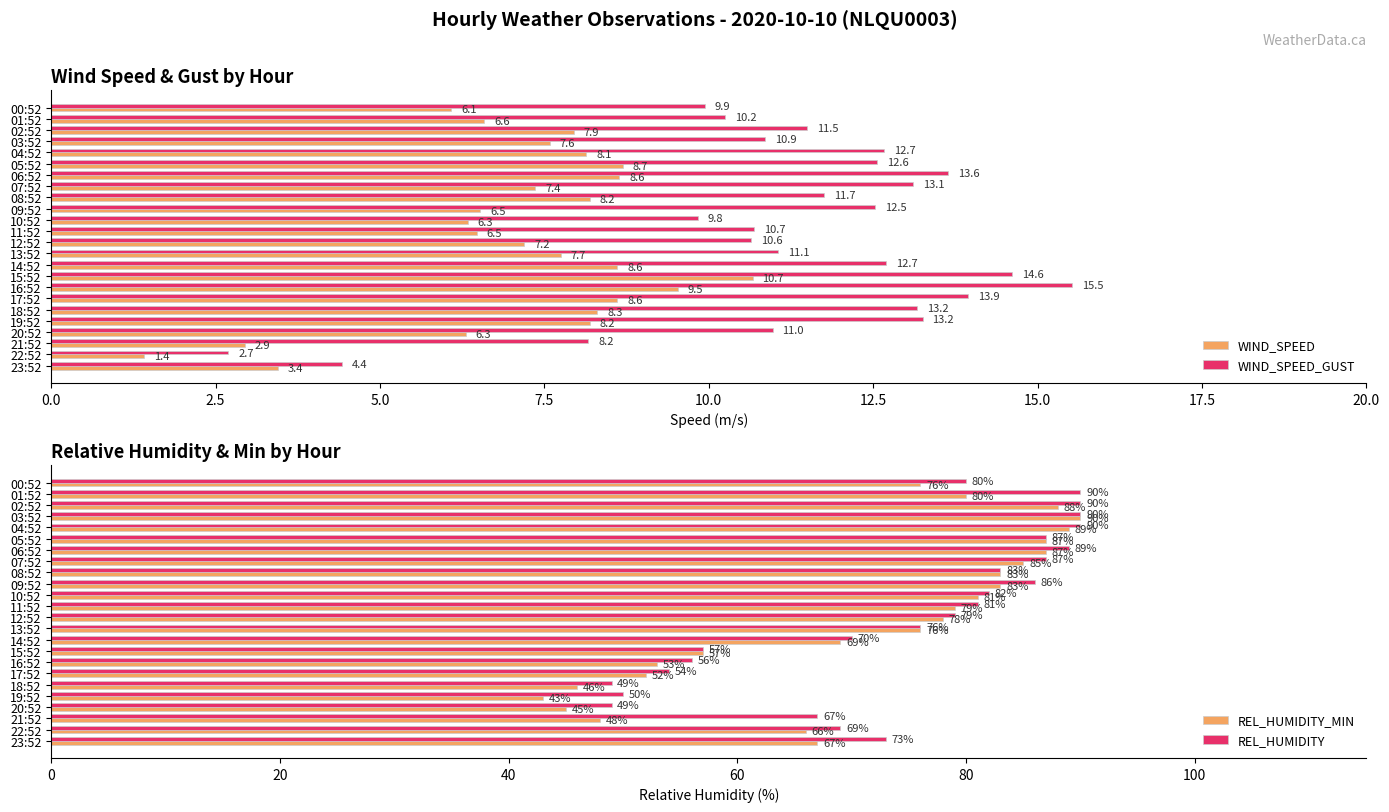

What is the sum of all WIND_SPEED_GUST values?

270.5